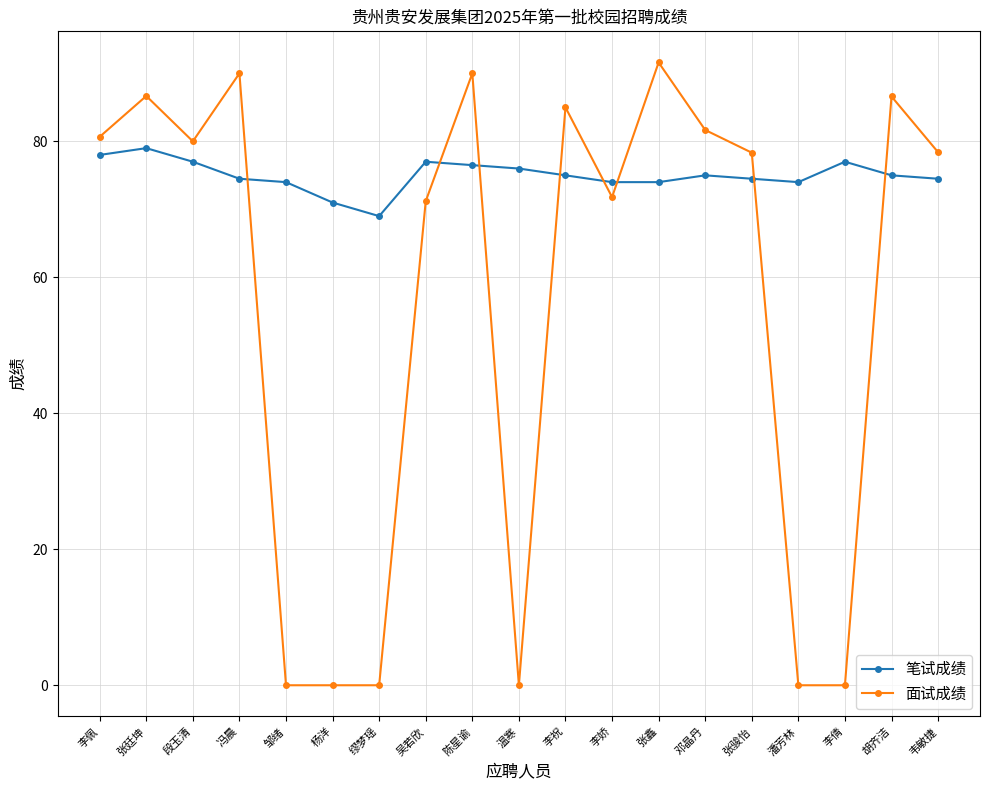

Between 张鑫 and 韦敏捷, which series saw the biggest shift?

面试成绩